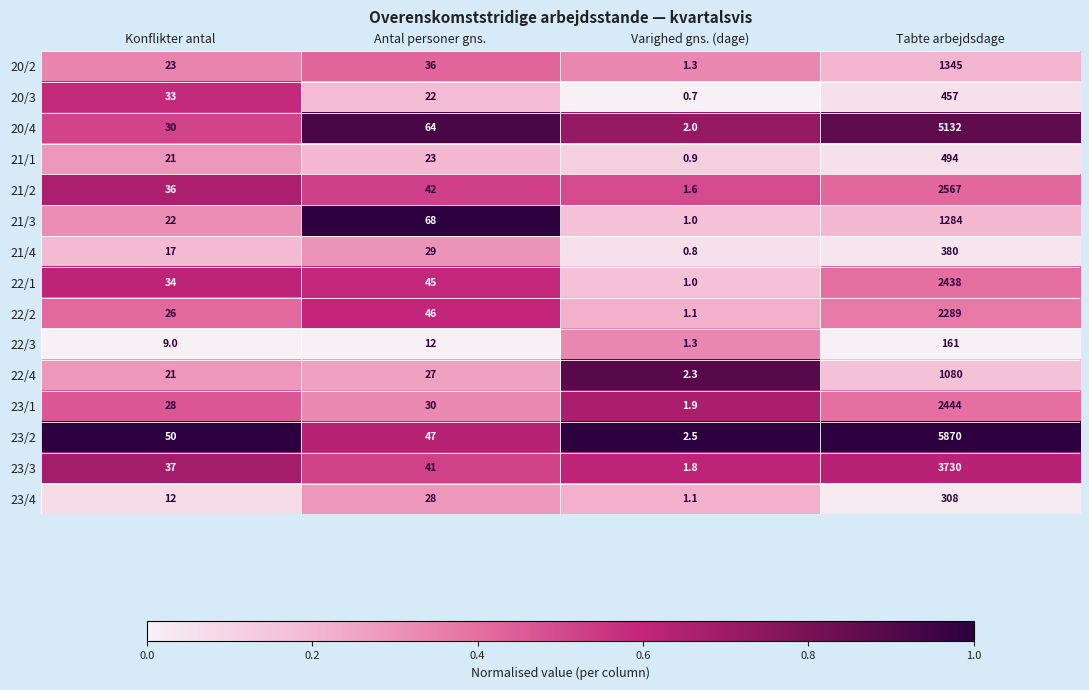

What is the smallest value displayed?

0.7